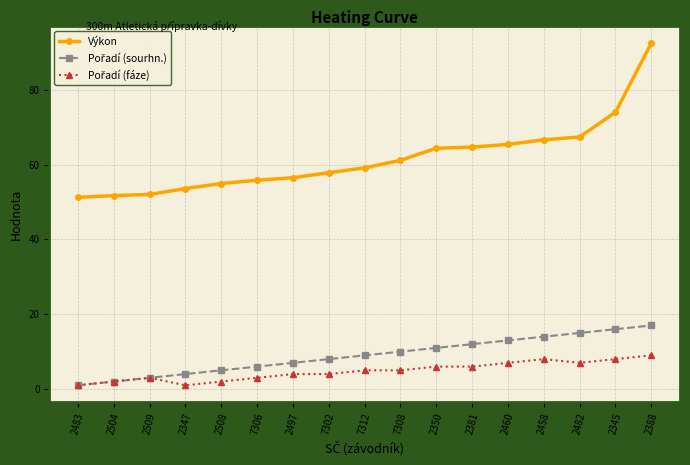

What is the spread (max minus min) of values at 7308?

56.2